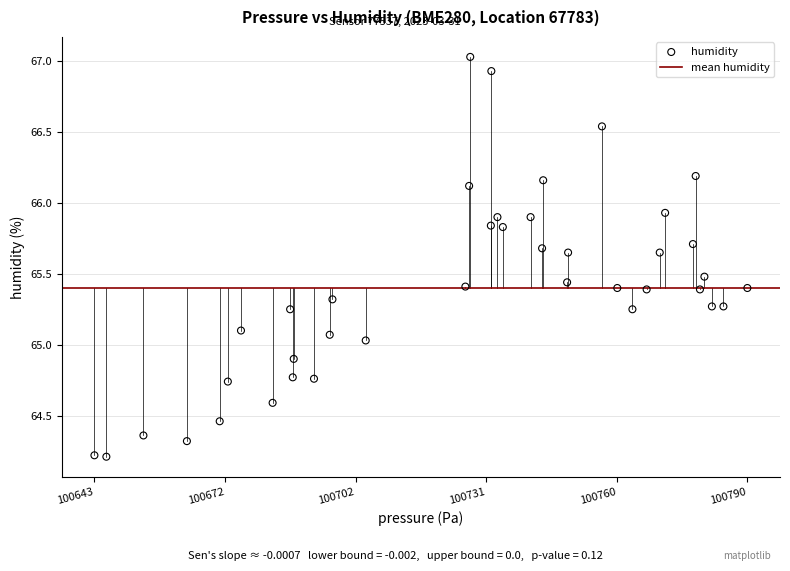

What is the range of Y values (max minus min)?

2.8